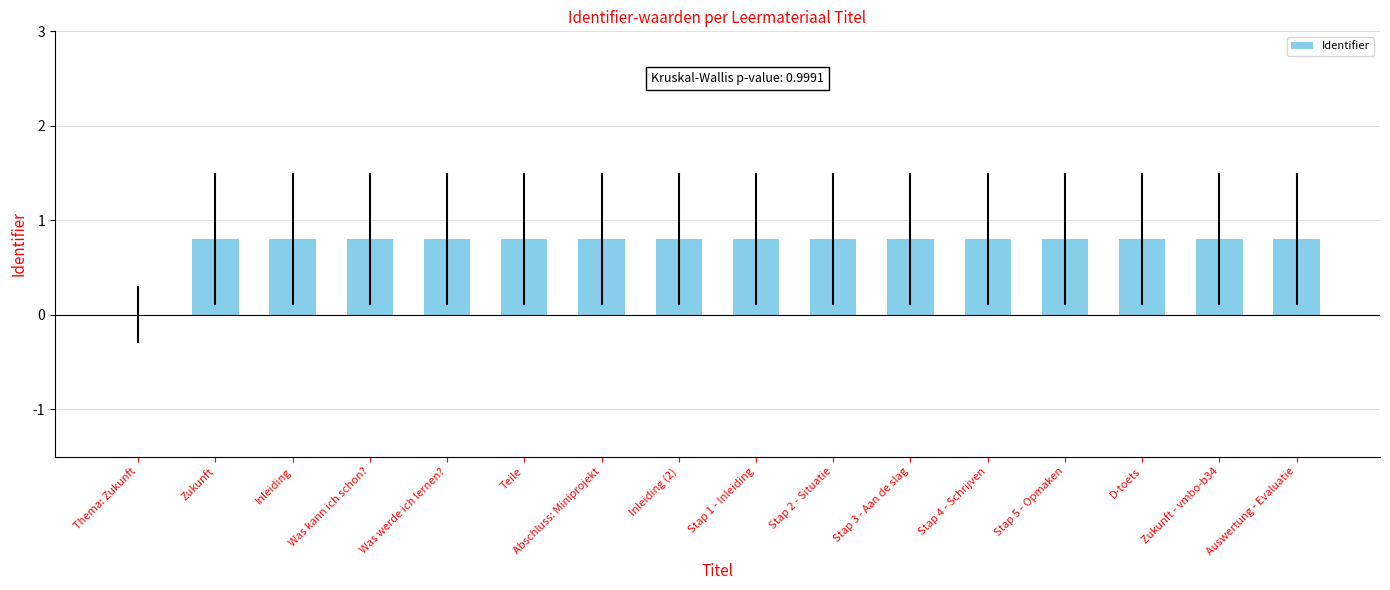

What is the maximum value shown in the chart?

0.8